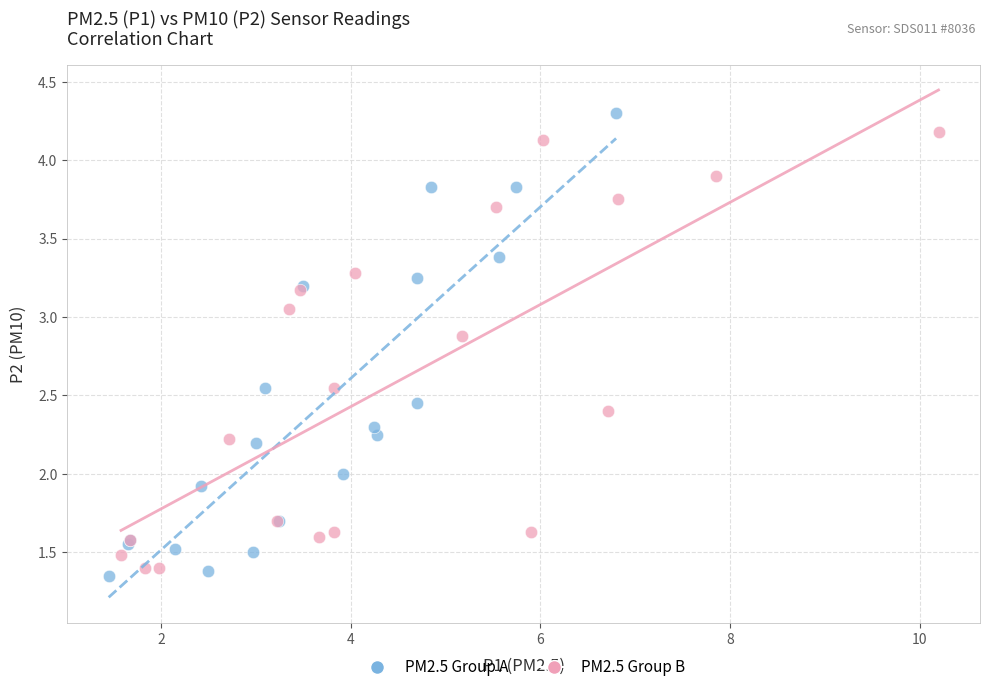

Which series contains the lowest Y value?

PM2.5 Group A